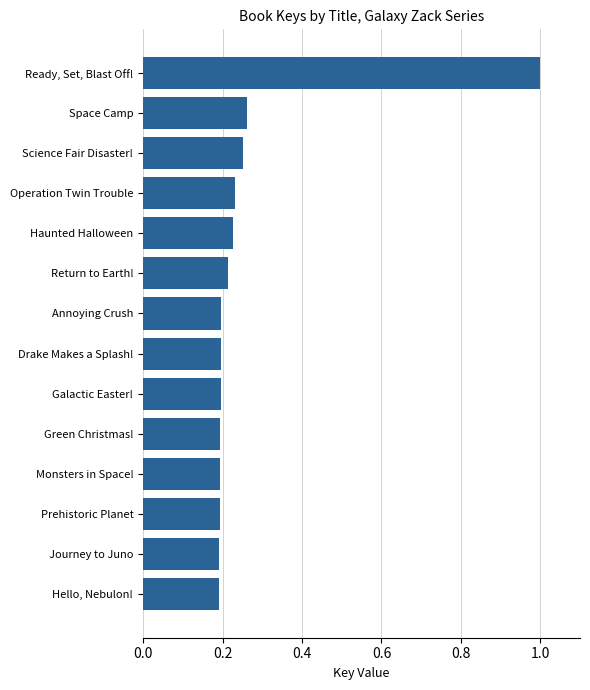

Does the chart contain stacked bars?

No